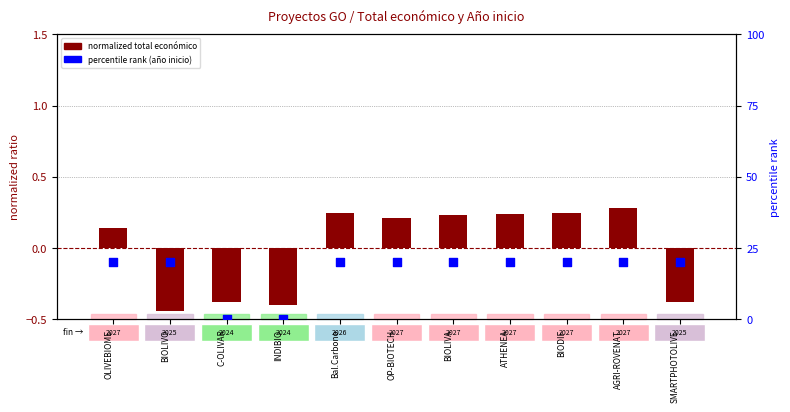

Which series has the largest total across all categories?

percentile rank (año inicio)